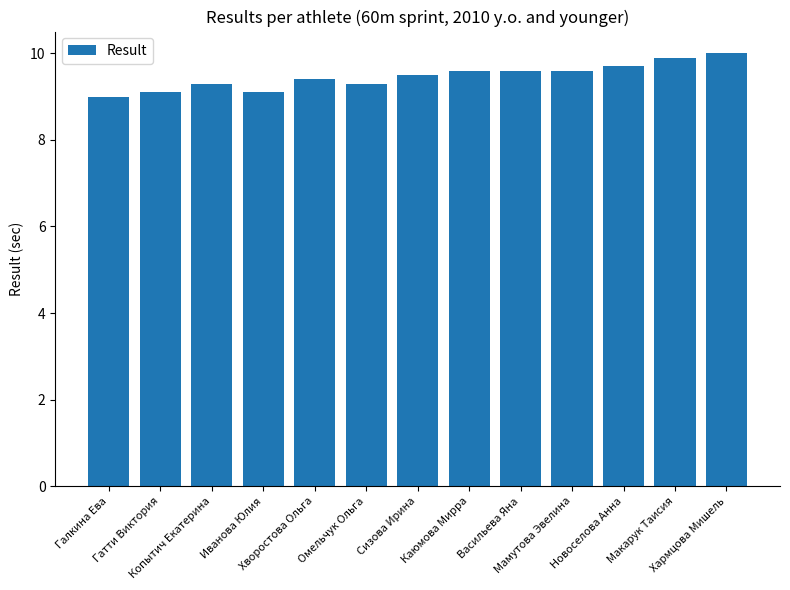

What is the sum of all values?

123.1